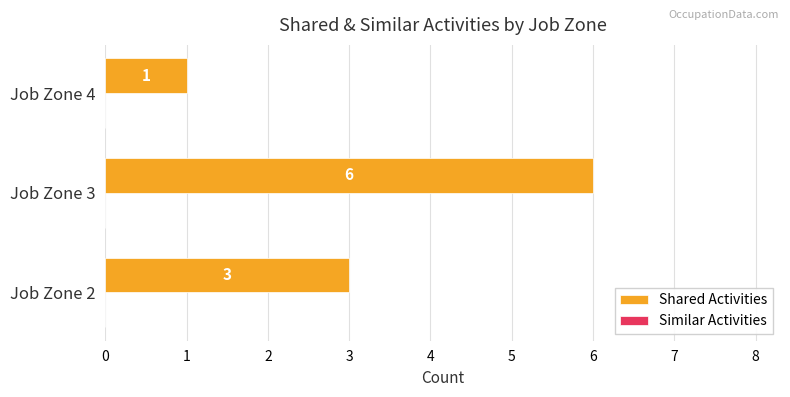

Are the bars horizontal?

Yes